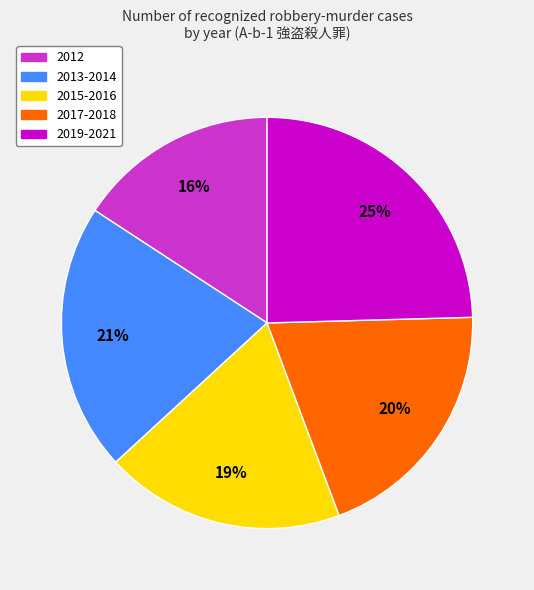

To the nearest percent, what is the difference between the largest and smallest slice percentages?

9%